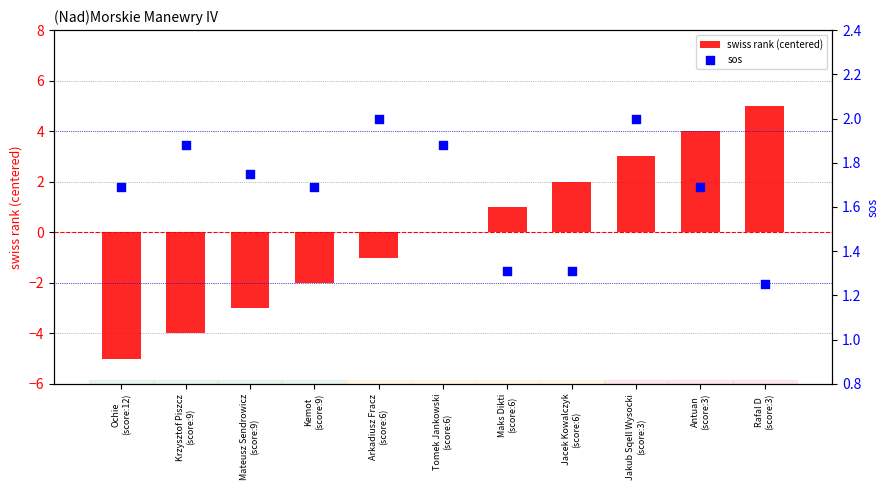

Which series has the largest Y range (max minus min)?

swiss rank (centered)